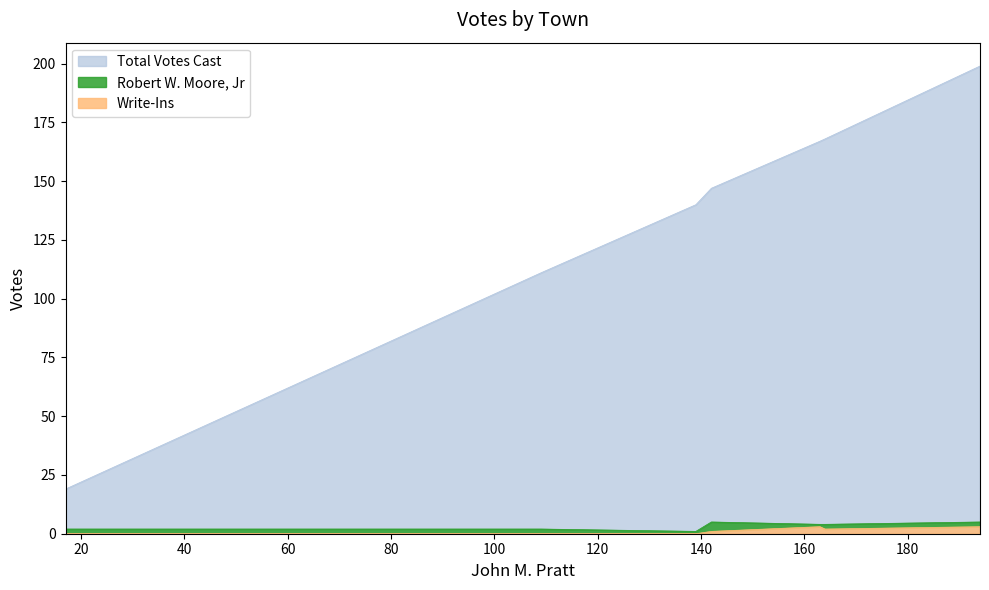

True or false: Write-Ins has a value of 1 at Surry.

False